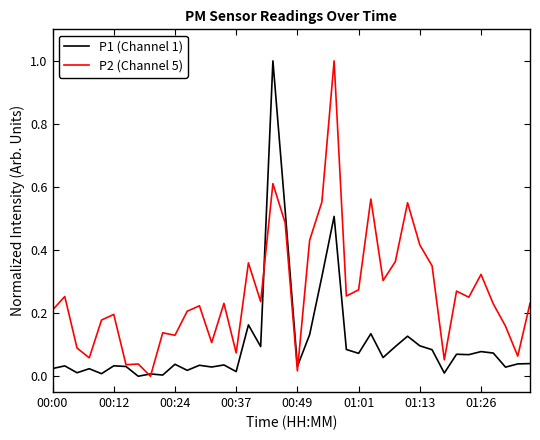

What is the maximum value for P2 (Channel 5)?

1.0